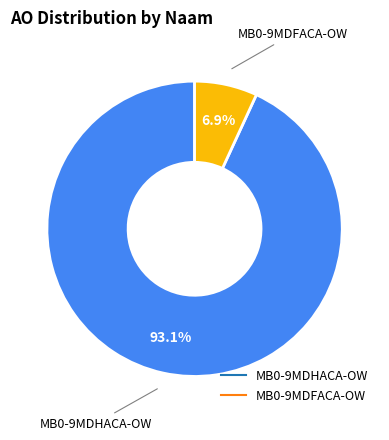

Count the number of slices in the pie.

2